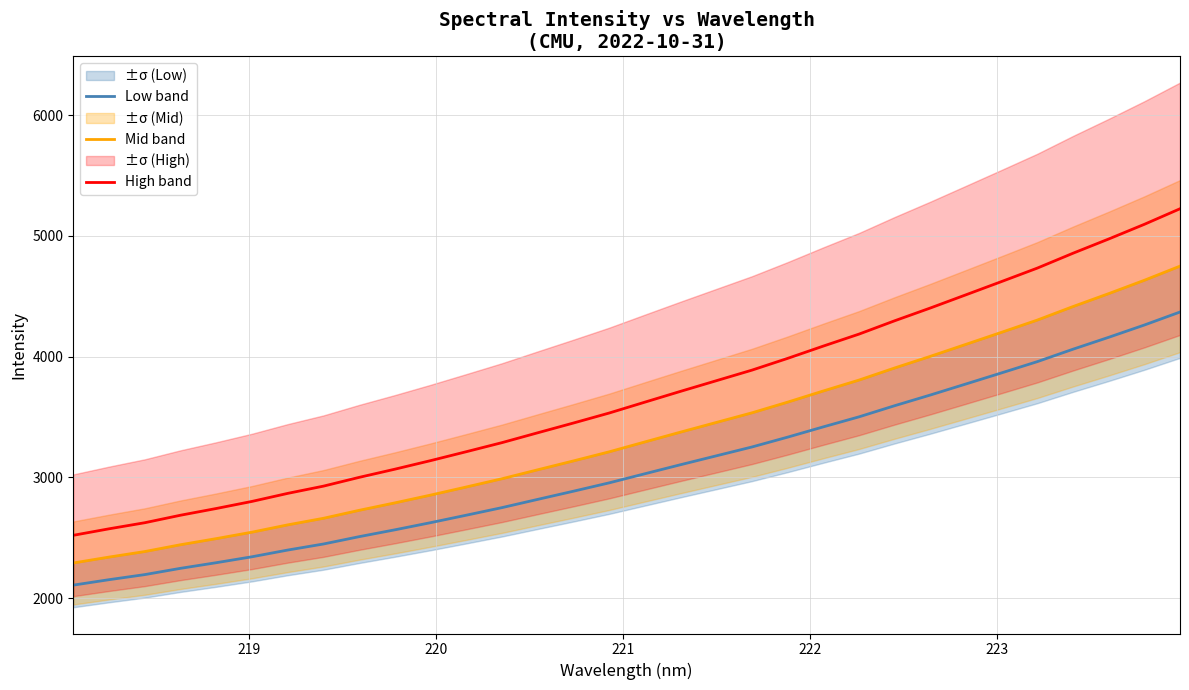

True or false: High band and Mid band intersect in this chart.

False